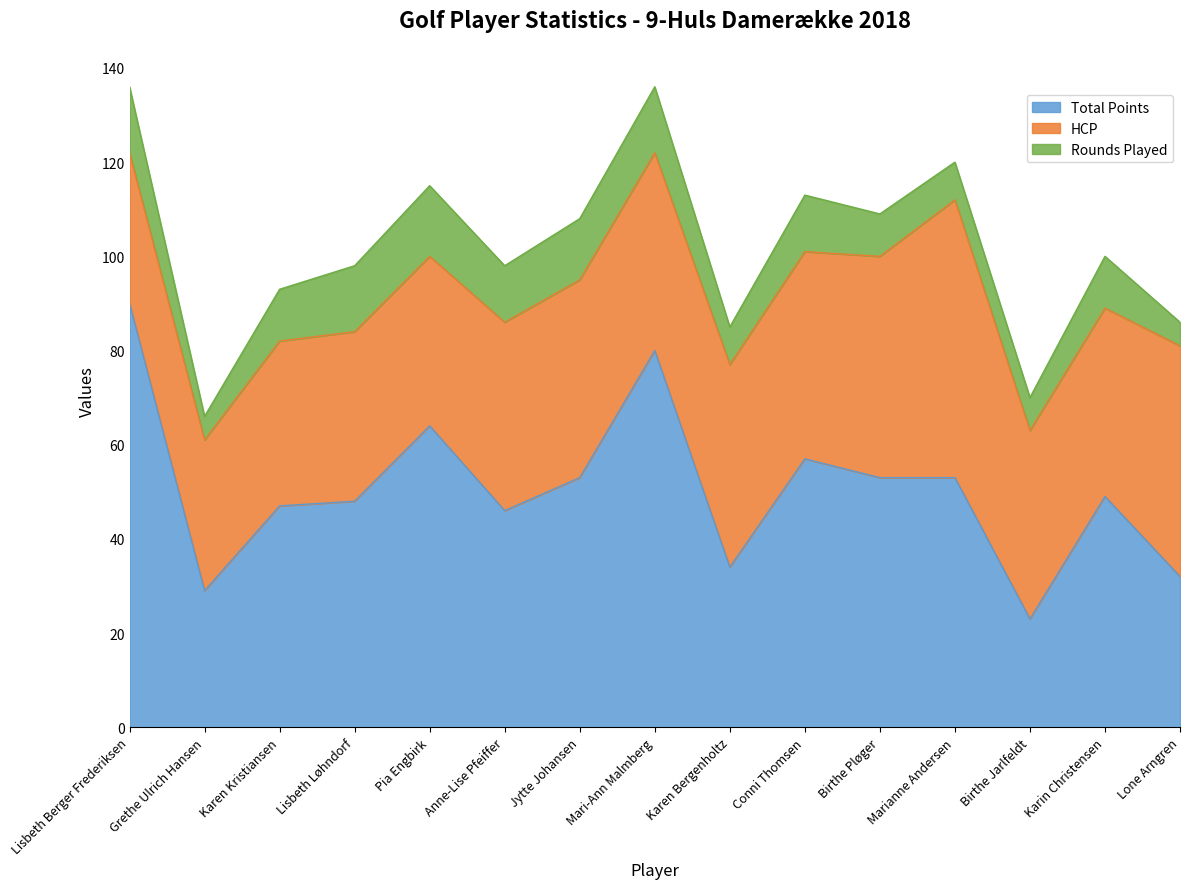

True or false: Total Points and Rounds Played cross at least once.

False